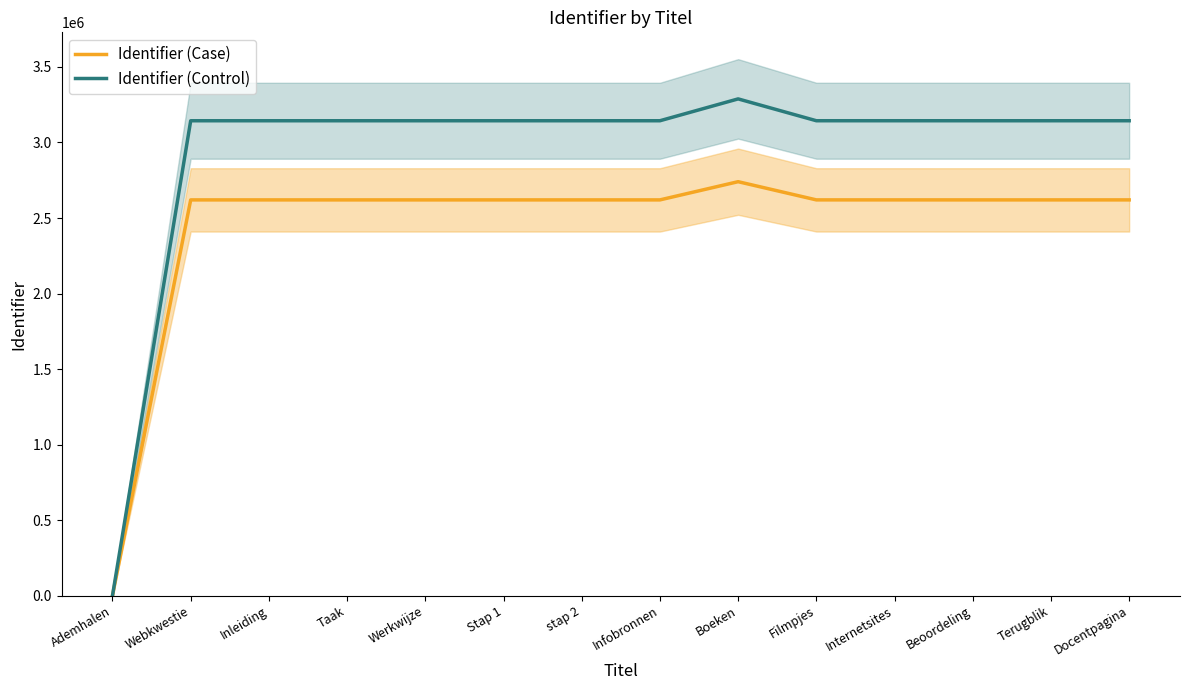

At which category does the chart reach its peak across all series?

Boeken